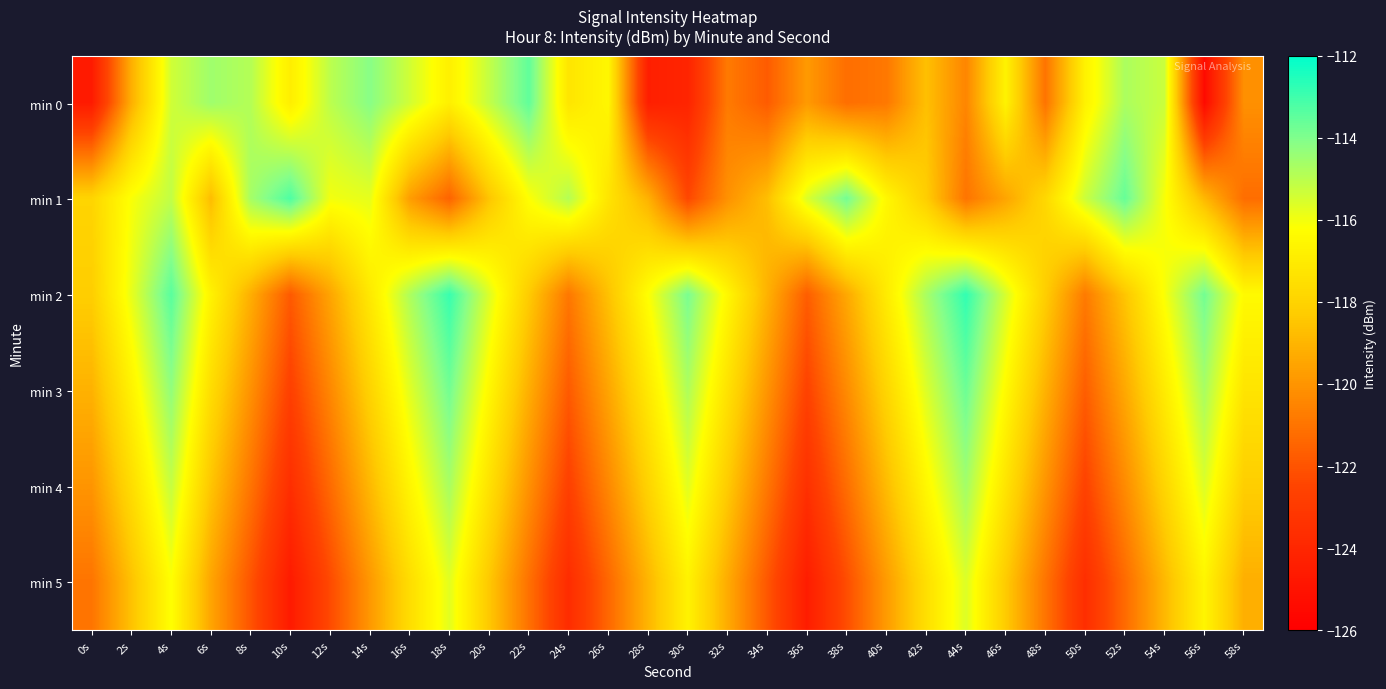

What is the difference between the highest and lowest values at 6s?

5.0